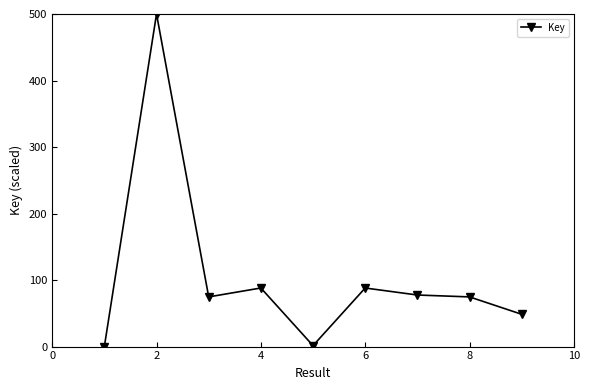

What is the maximum value shown in the chart?

500.0